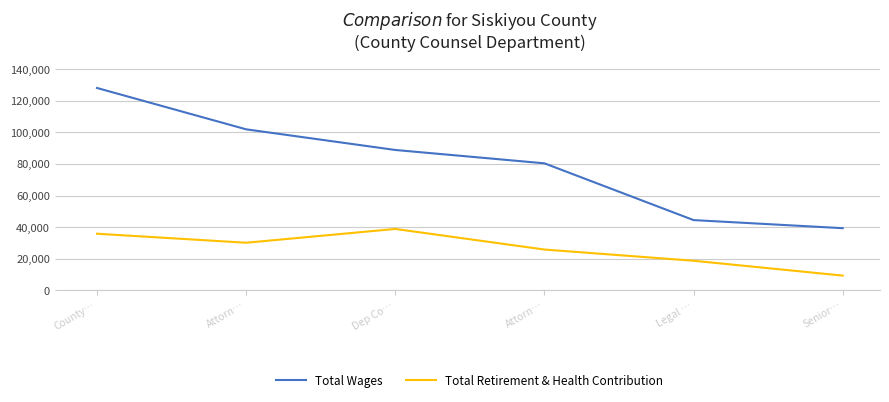

Is this an area chart (filled region under the line)?

No